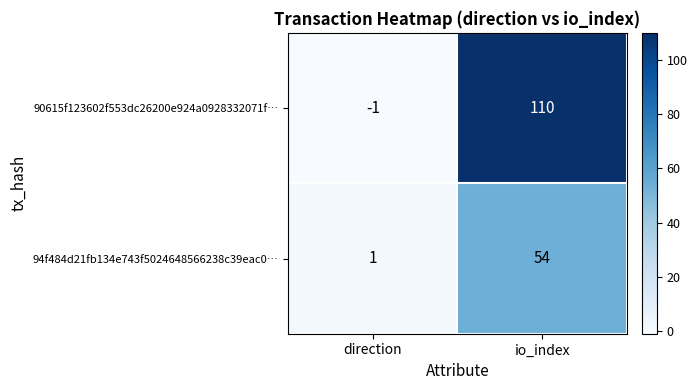

The value of 94f484d21fb134e743f5024648566238c39eac0… at direction is 1. True or false?

True